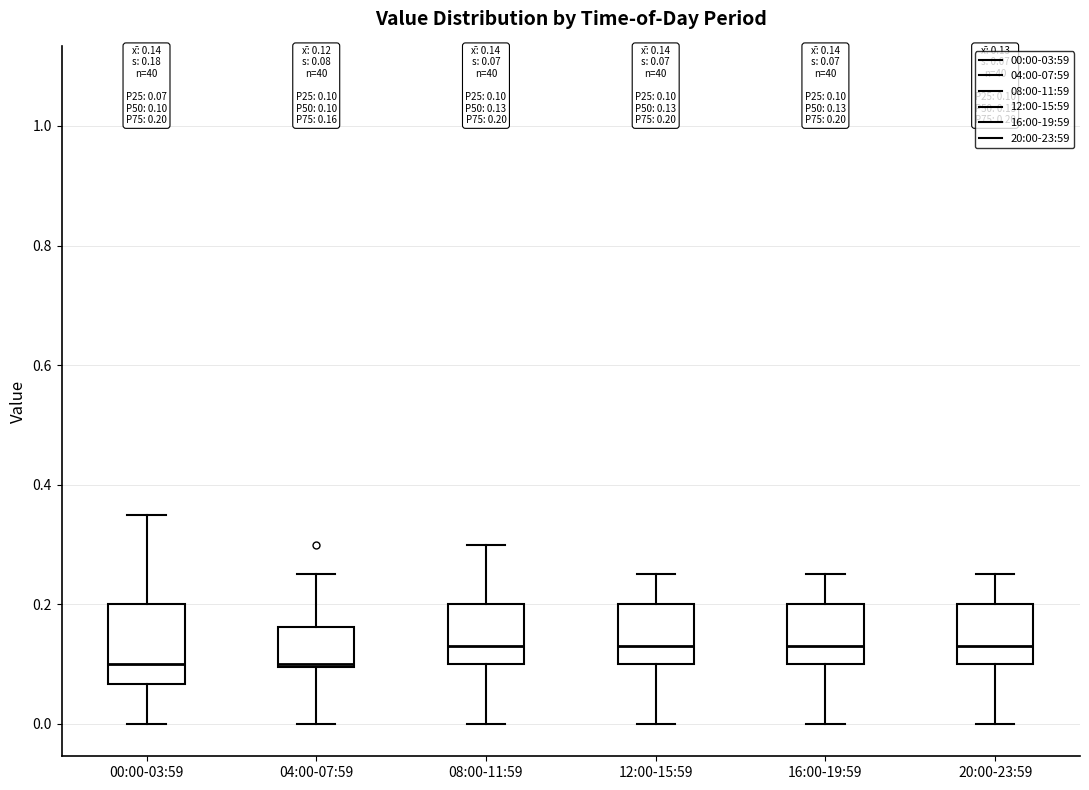

Which box is the tallest, from its lower edge to its upper edge?

00:00-03:59